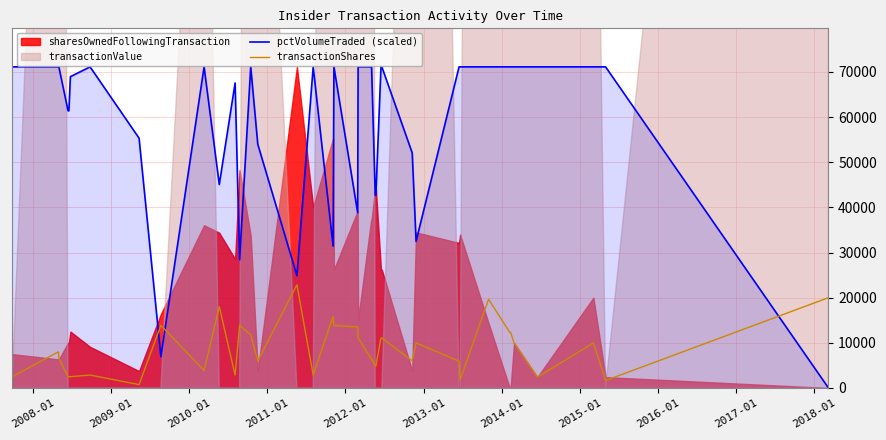

What is the maximum value for pctVolumeTraded (scaled)?

71114.0